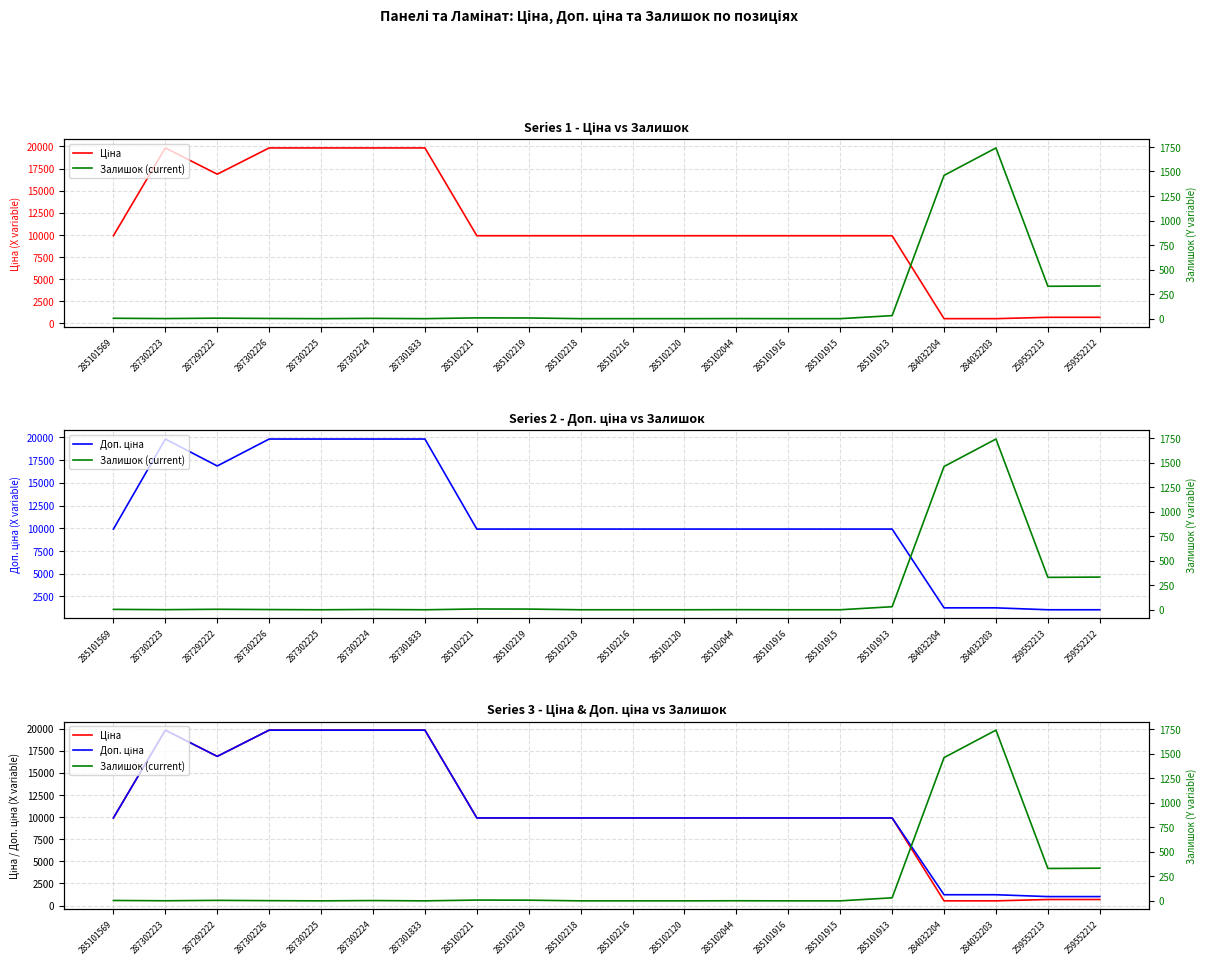

In Доп. ціна, how many points are lower than both neighbors (excluding endpoints)?

1